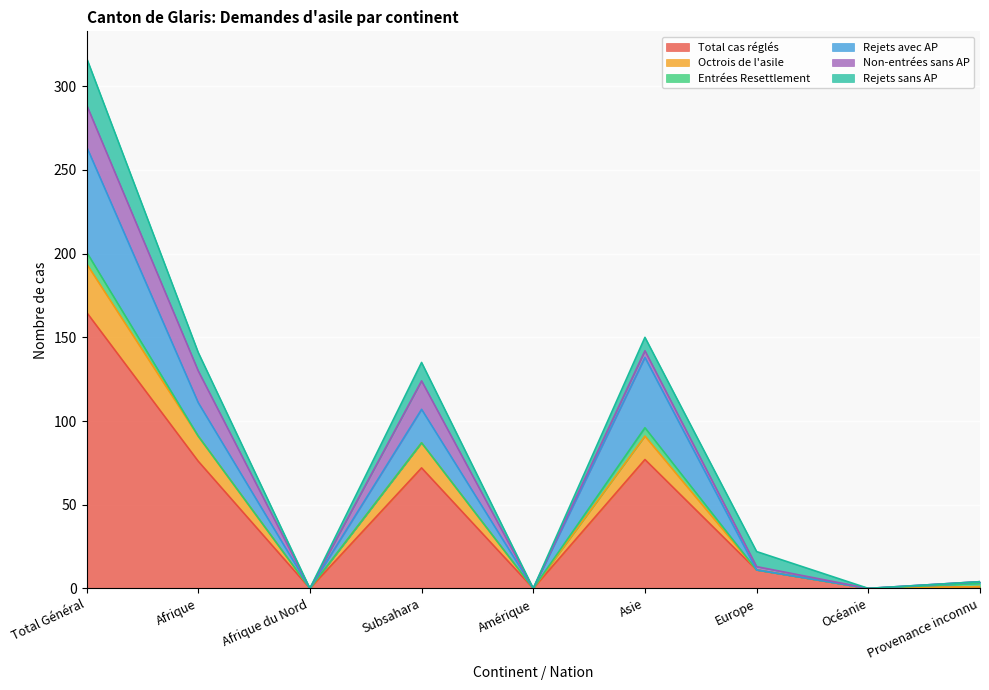

What position from the right is Asie?

4